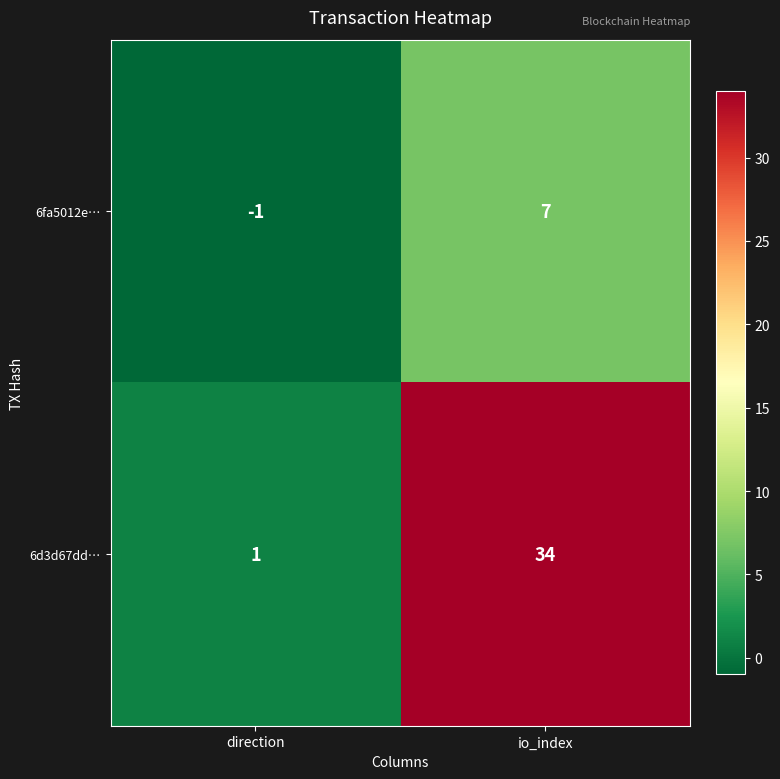

Reading right to left, what are all the values shown in this chart?

6fa5012e…: 7	-1
6d3d67dd…: 34	1